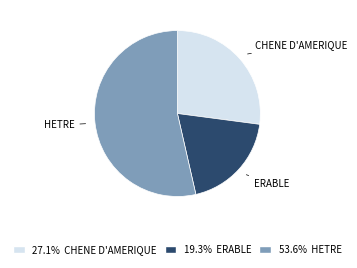

How many segments does this pie chart have?

3